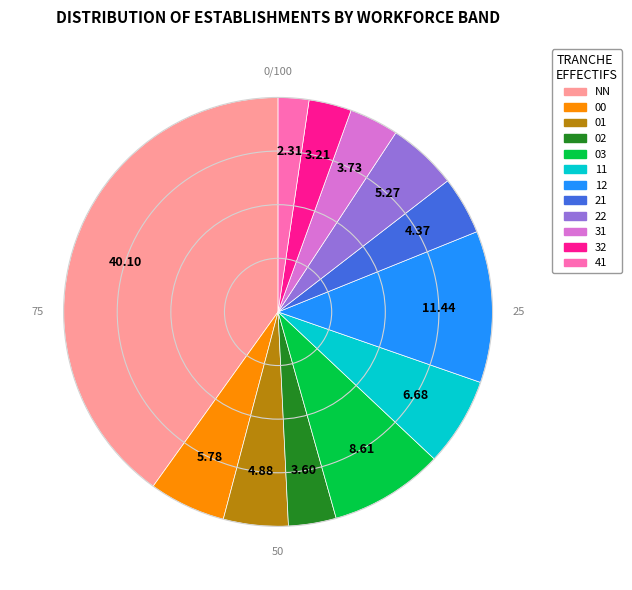

Which category has the biggest portion of the pie?

NN